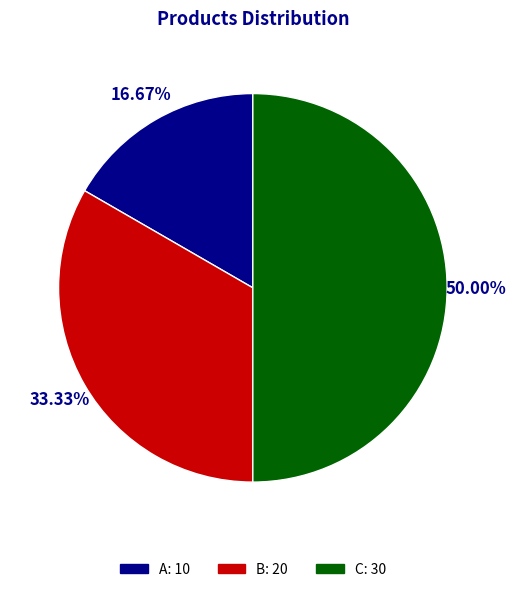

Between B and C, which is larger?

C